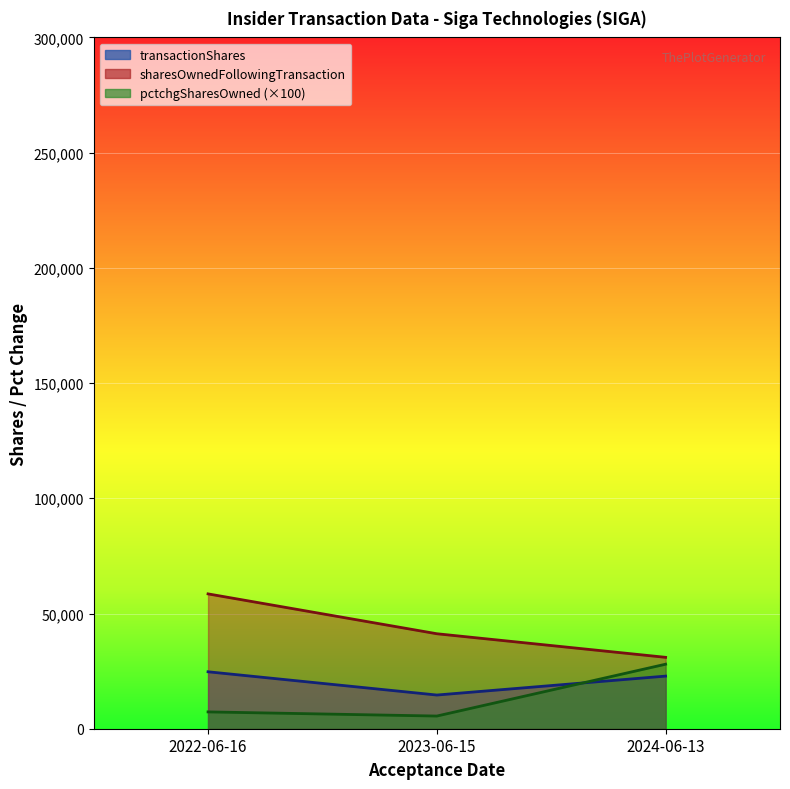

Which series has the largest total across all categories?

sharesOwnedFollowingTransaction